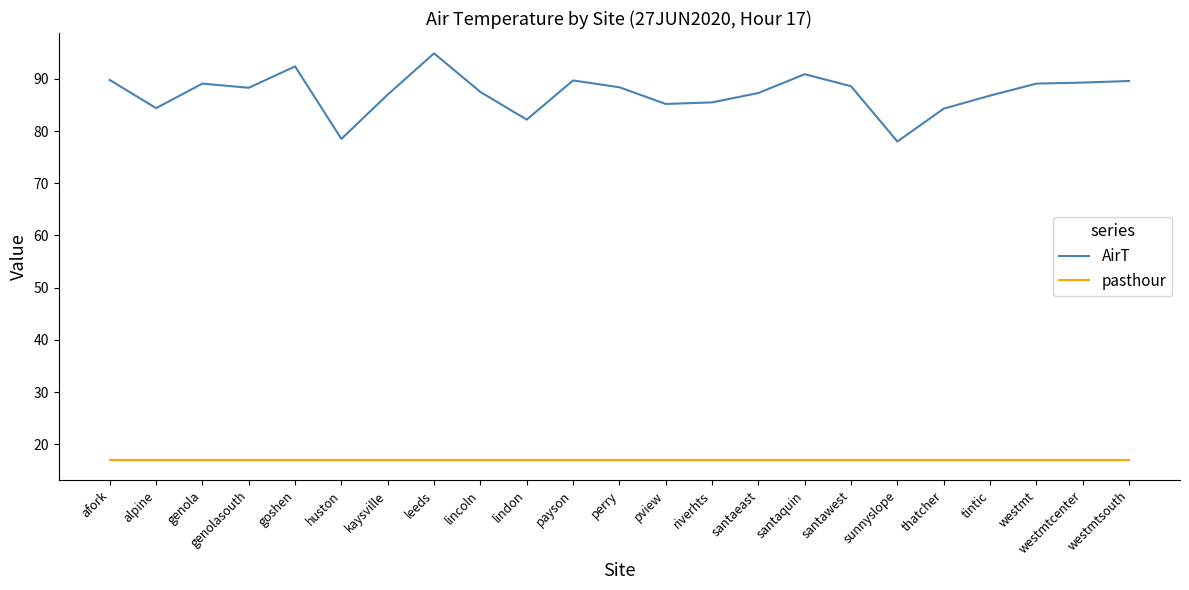

Which series has the widest spread of values?

AirT